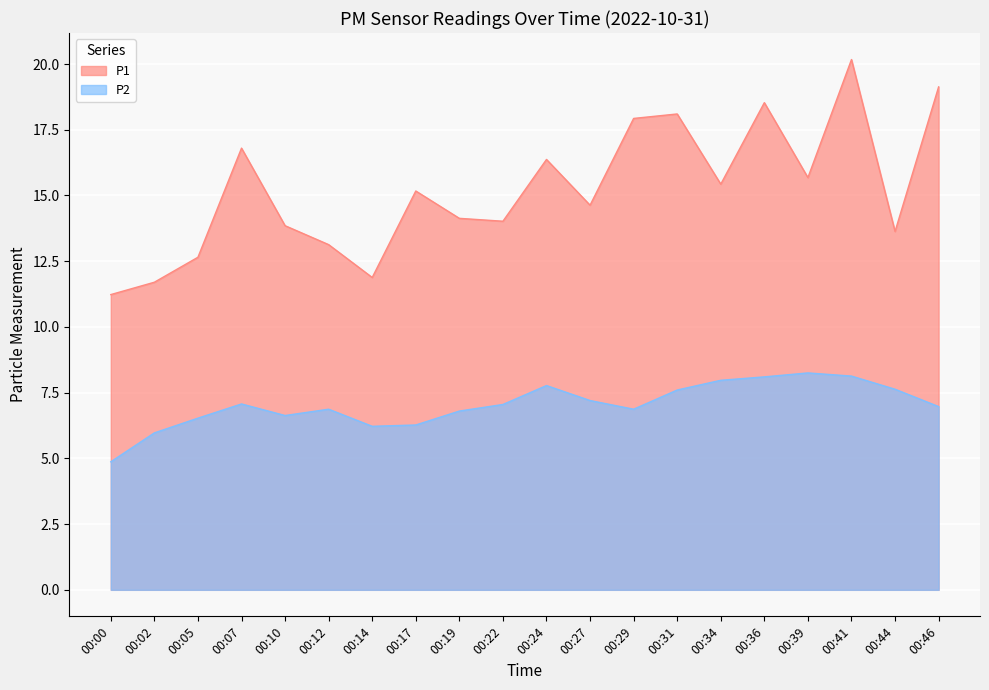

Reading left to right, list all the values displayed in this chart.

P1: 00:00=11.2	00:02=11.7	00:05=12.7	00:07=16.8	00:10=13.8	00:12=13.1	00:14=11.9	00:17=15.2	00:19=14.1	00:22=14.0	00:24=16.4	00:27=14.6	00:29=17.9	00:31=18.1	00:34=15.4	00:36=18.5	00:39=15.7	00:41=20.2	00:44=13.6	00:46=19.1
P2: 00:00=4.9	00:02=6.0	00:05=6.5	00:07=7.1	00:10=6.6	00:12=6.9	00:14=6.2	00:17=6.3	00:19=6.8	00:22=7.0	00:24=7.8	00:27=7.2	00:29=6.9	00:31=7.6	00:34=8.0	00:36=8.1	00:39=8.2	00:41=8.1	00:44=7.6	00:46=7.0